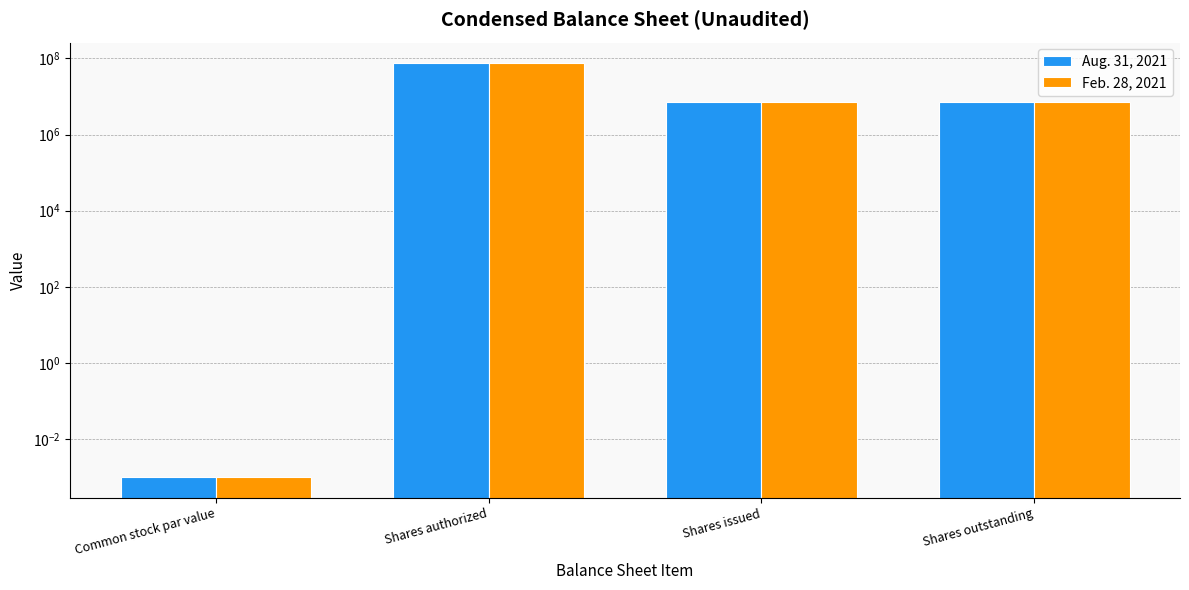

What is the label of the 2nd bar from the left?

Shares authorized